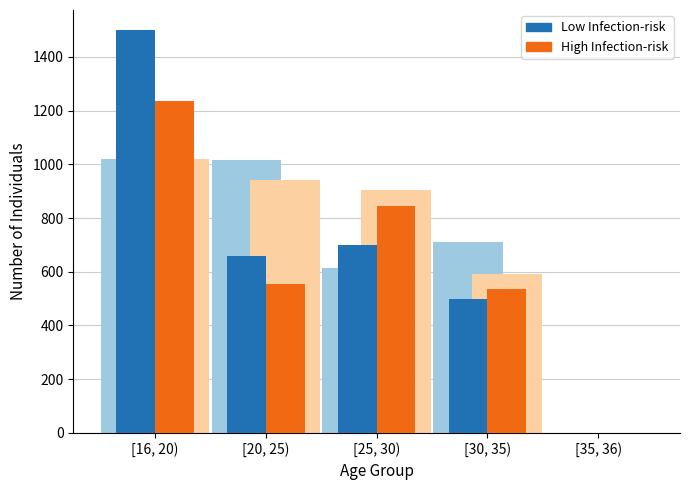

What is the label of the 1st bar from the left?

[16, 20)